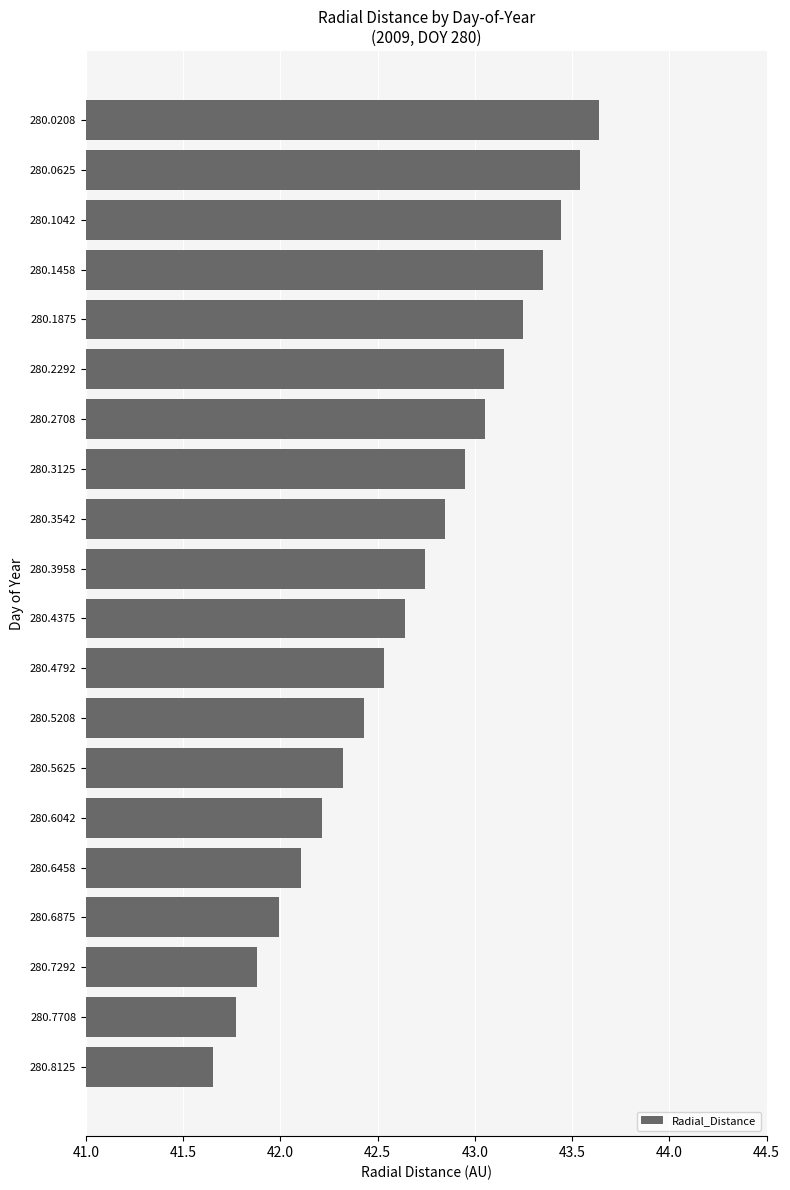

What is the value of the 15th bar from the top?

42.2